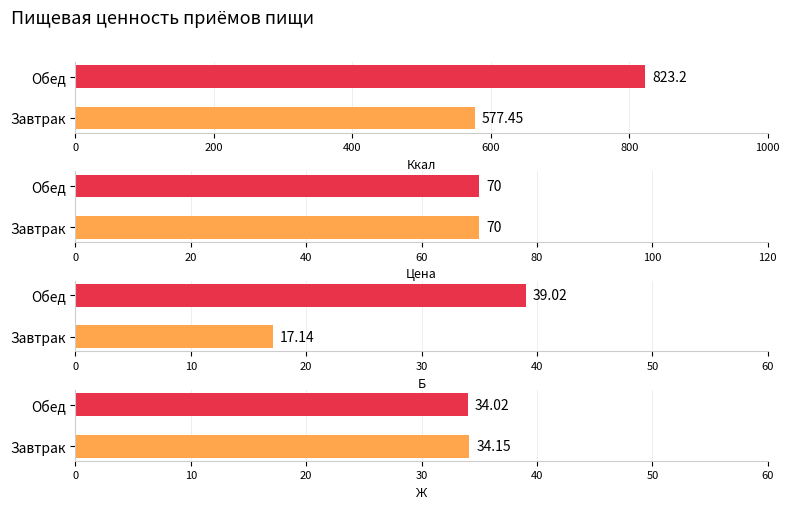

What is the label of the 2nd bar from the right?

Завтрак